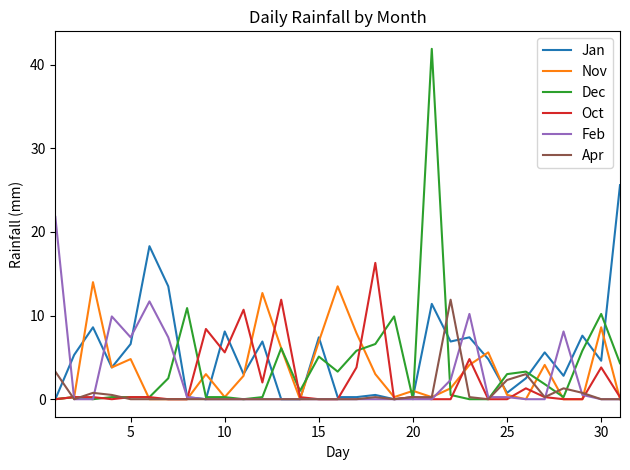

Rank the series by their maximum value, from highest to lowest.

Dec, Jan, Feb, Oct, Nov, Apr